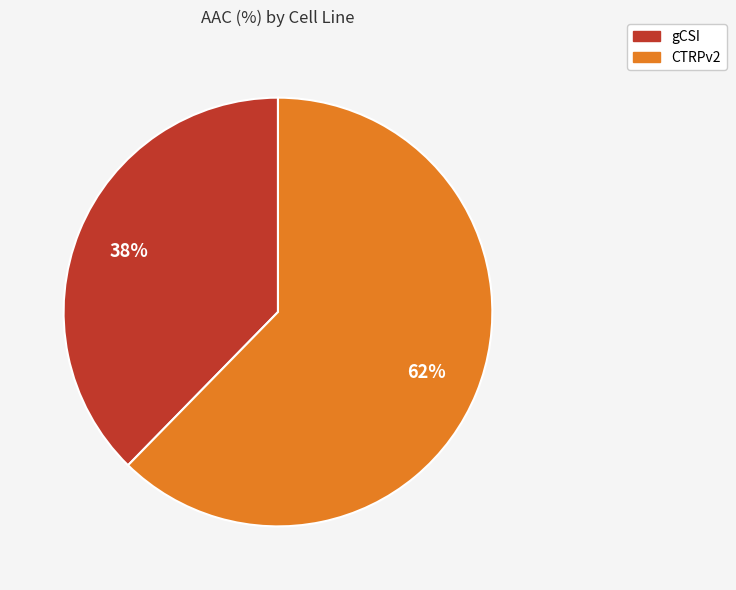

True or false: gCSI accounts for 45% of the total.

False